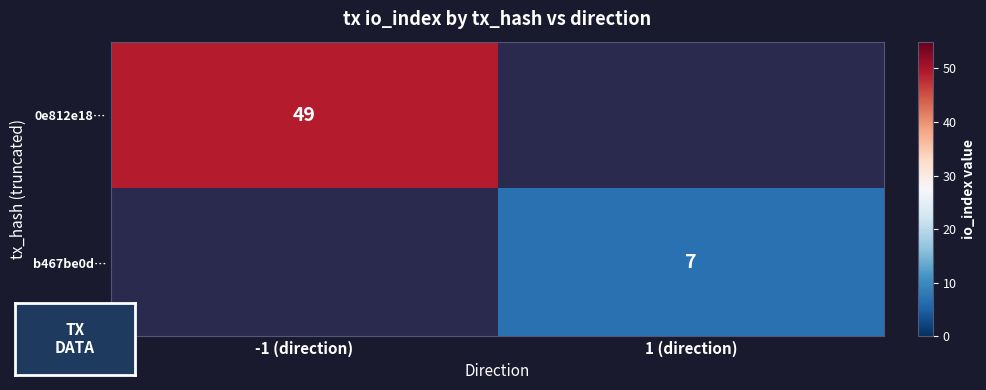

List the labels in order of b467be0d… value, largest first.

-1 (direction), 1 (direction)